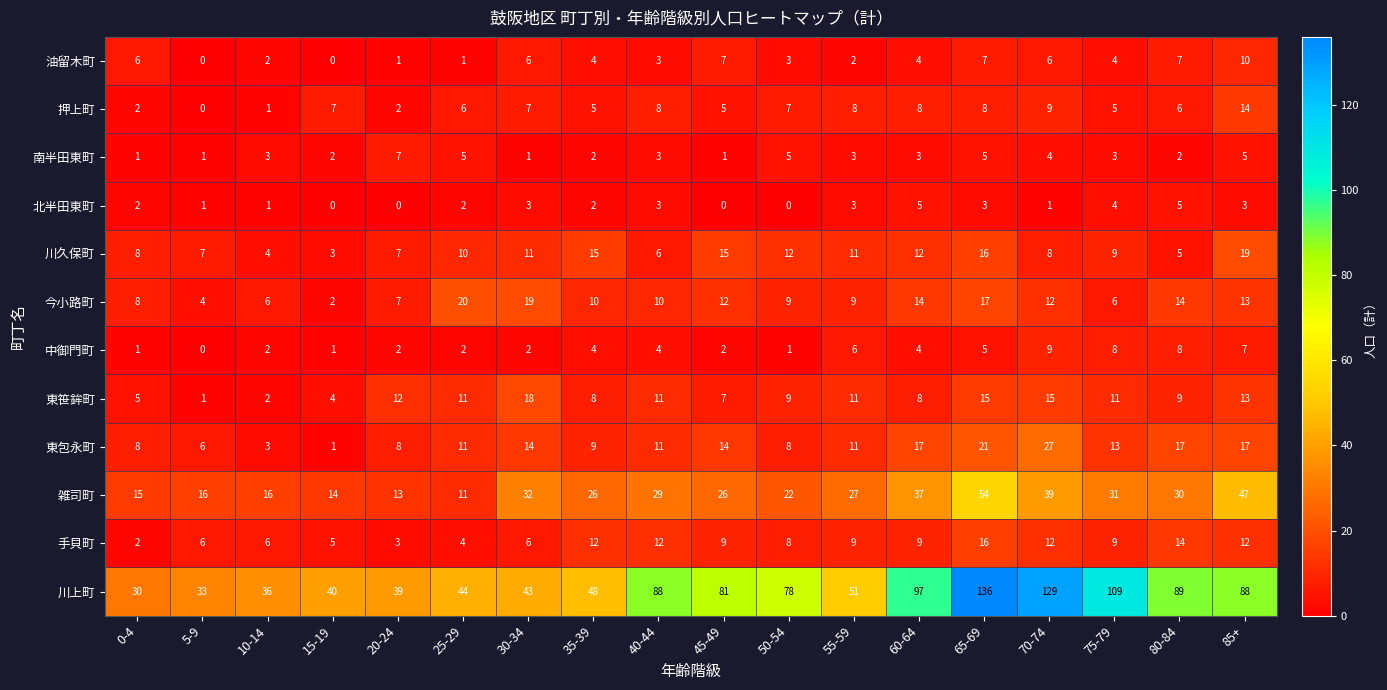

What is the total value across all series at 40-44?

188